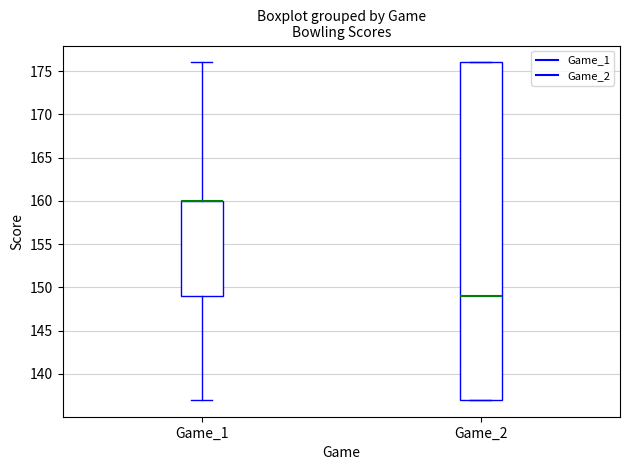

Comparing the boxes themselves (not the whiskers), which one is the tallest?

Game_2